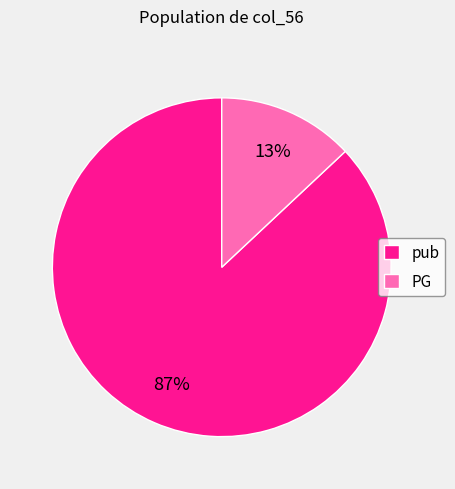

Rank the categories by value from lowest to highest.

PG, pub